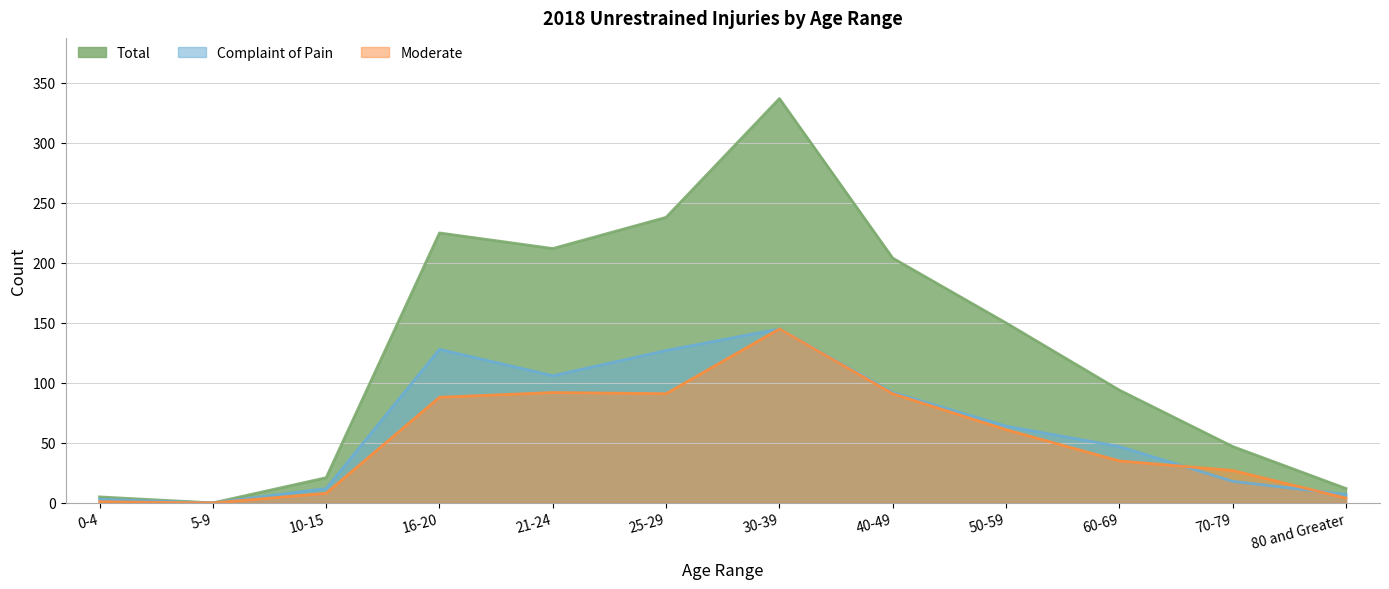

Rank the categories by Total value from lowest to highest.

5-9, 0-4, 80 and Greater, 10-15, 70-79, 60-69, 50-59, 40-49, 21-24, 16-20, 25-29, 30-39